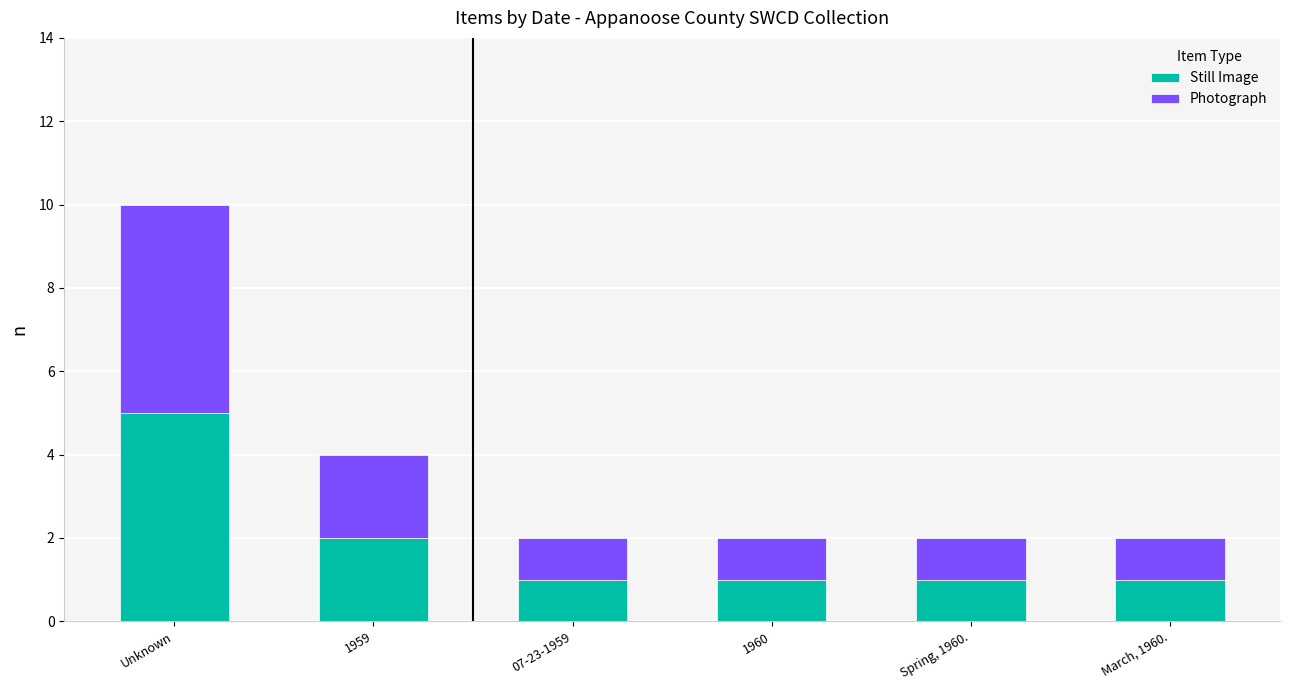

What is the maximum value for Still Image?

5